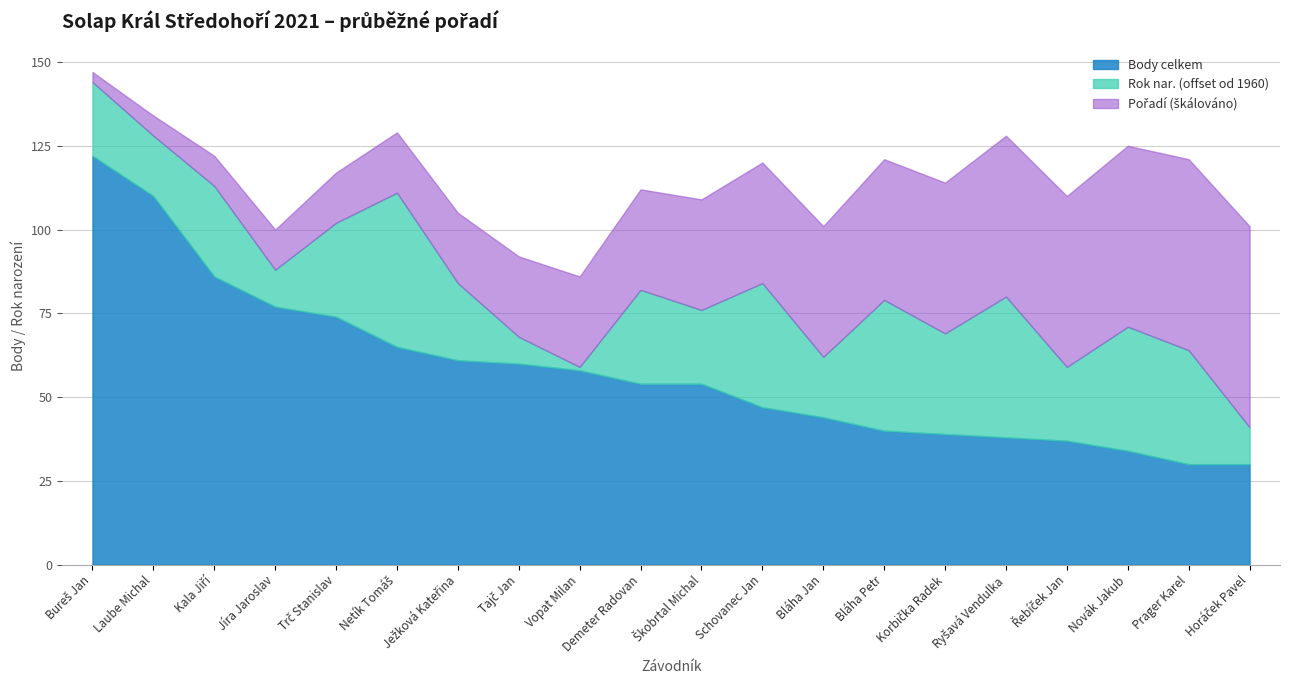

What is the total value across all series at Jíra Jaroslav?

100